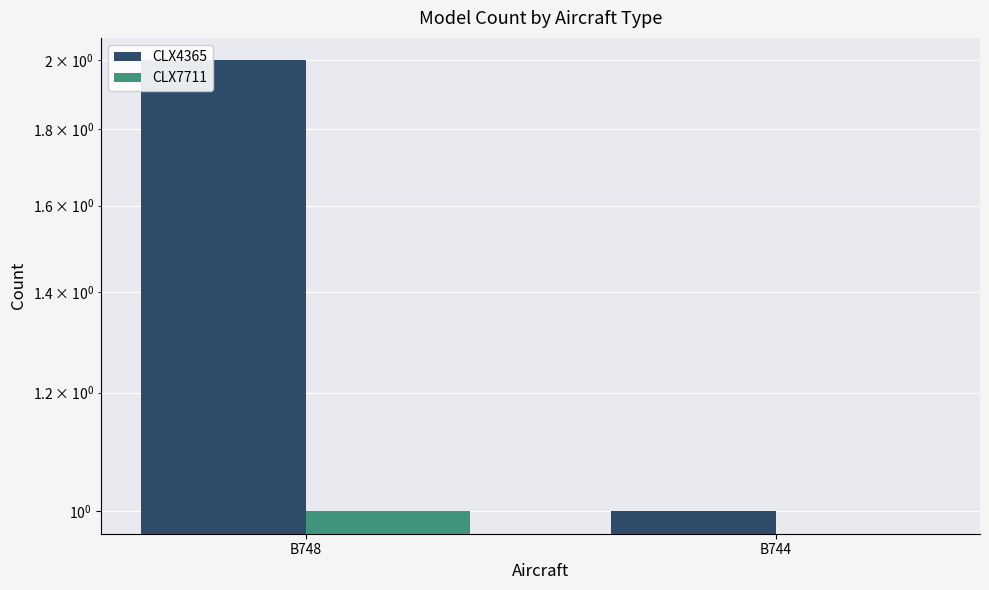

What are all the series names shown in the legend?

CLX4365, CLX7711